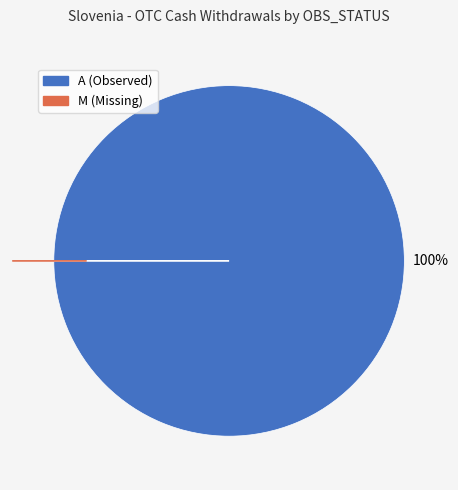

To the nearest percent, what is the difference between the largest and smallest slice percentages?

100%